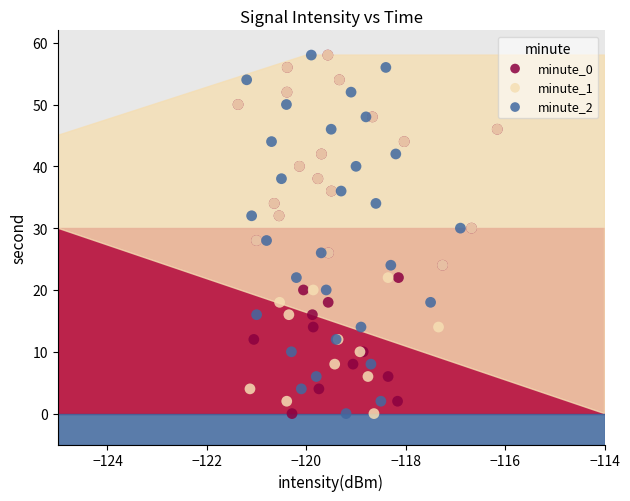

What are all the series names shown in the legend?

minute_0, minute_1, minute_2